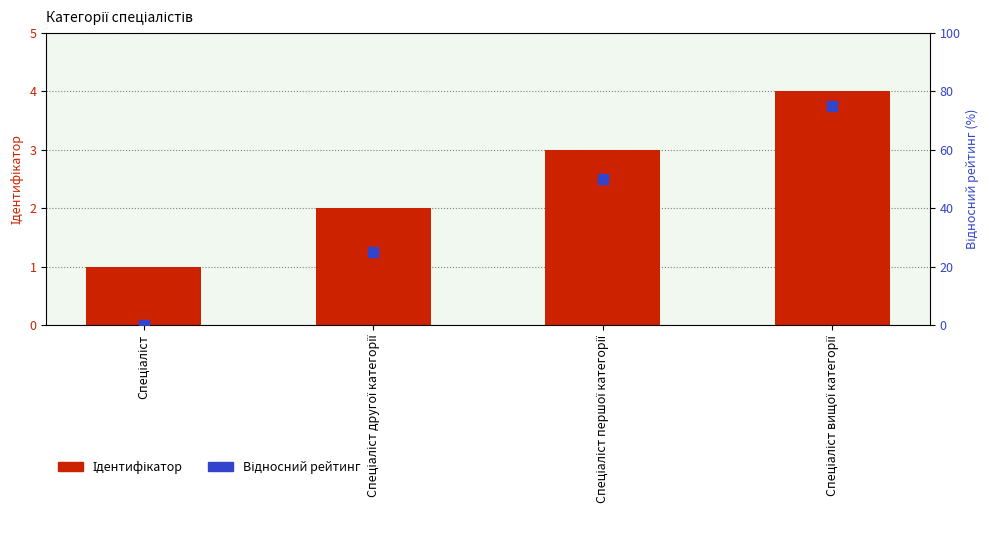

Is the value of Відносний рейтинг at Спеціаліст вищої категорії greater than the value of Ідентифікатор at Спеціаліст першої категорії?

Yes